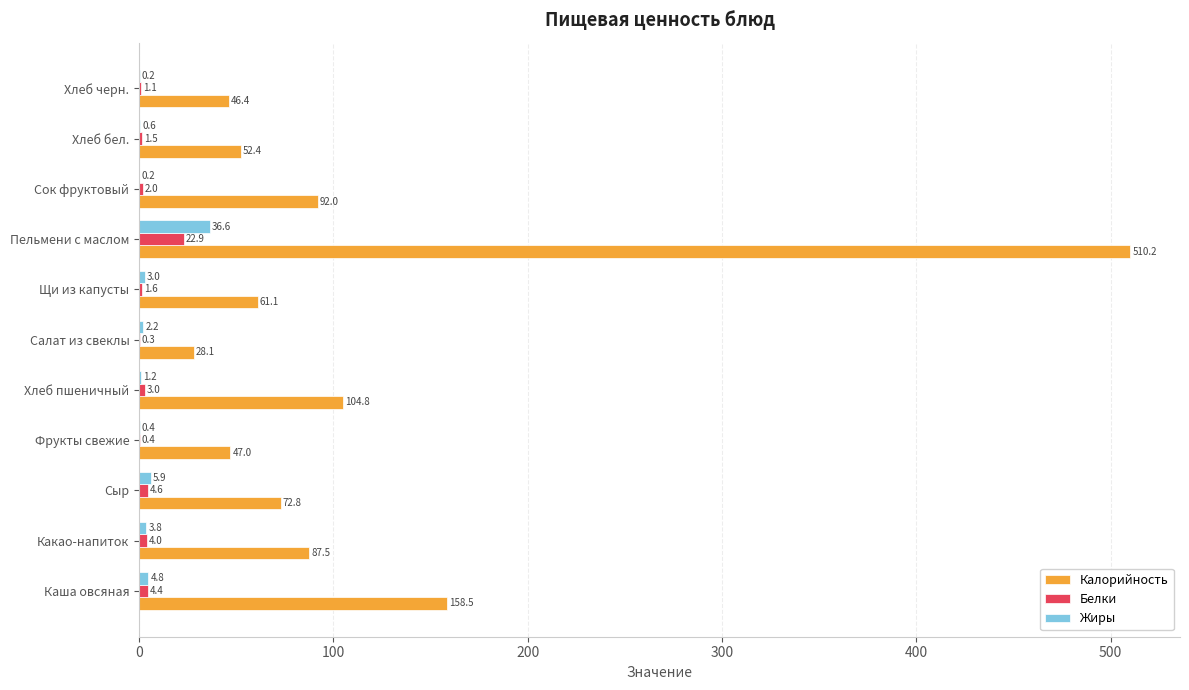

What is the greatest value displayed?

510.2